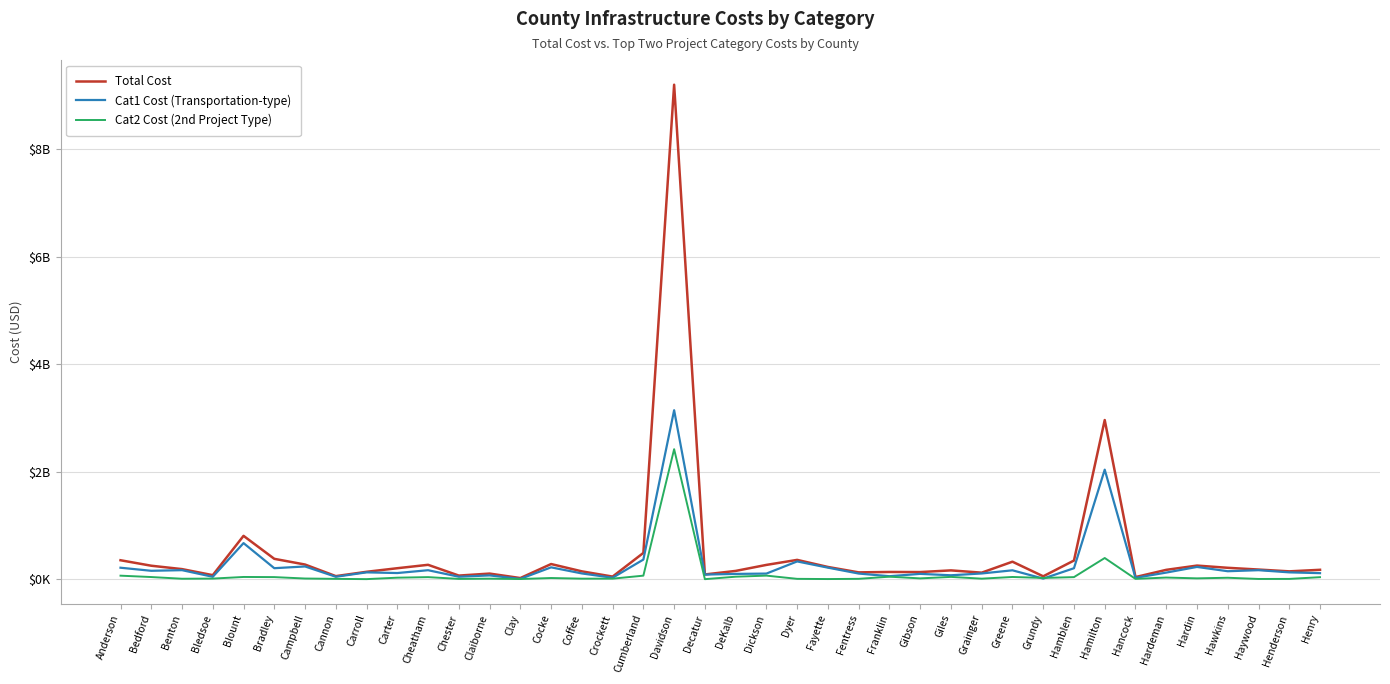

How many values in the Total Cost series exceed 180?

20